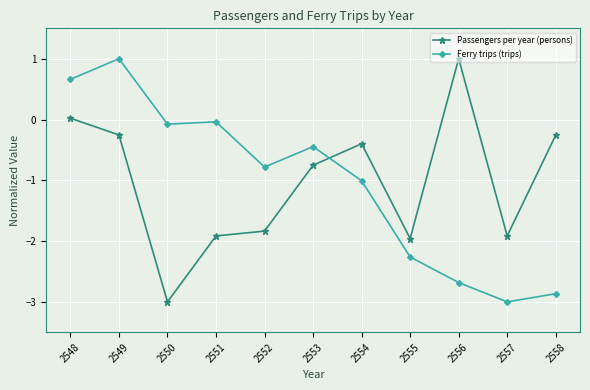

Rank the series at 2557 from highest to lowest value.

Passengers per year (persons), Ferry trips (trips)